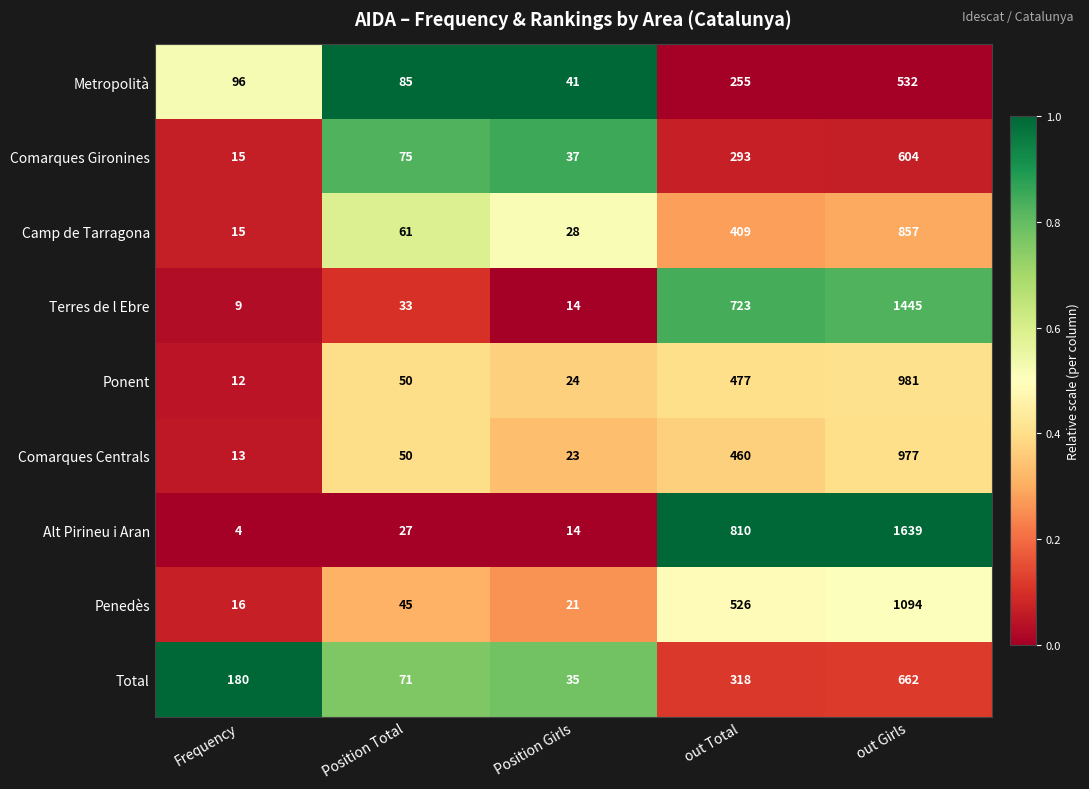

At which category is the sum across all series the highest?

out Girls